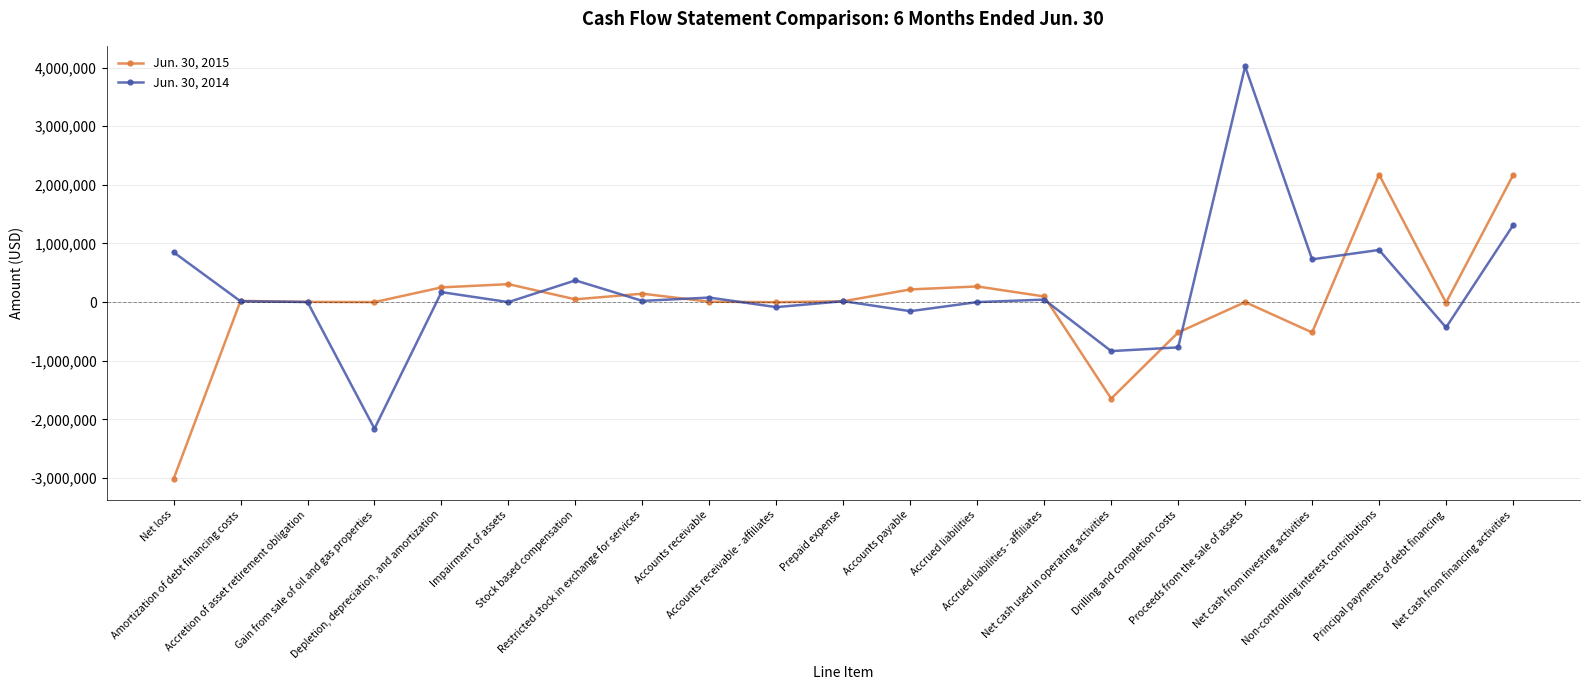

Is it true that Jun. 30, 2015 equals 251014 at Depletion, depreciation, and amortization?

True